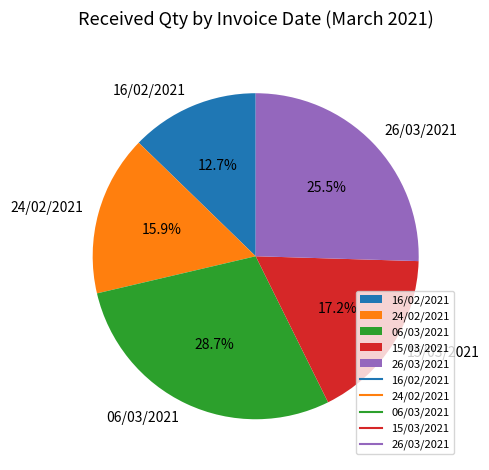

Does any single category account for the majority?

No